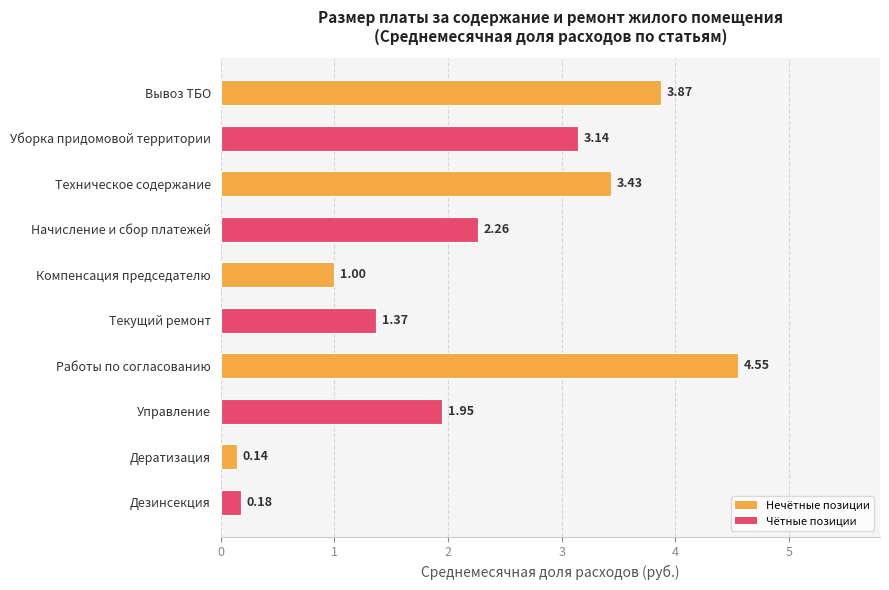

What is the sum of all values?

21.9